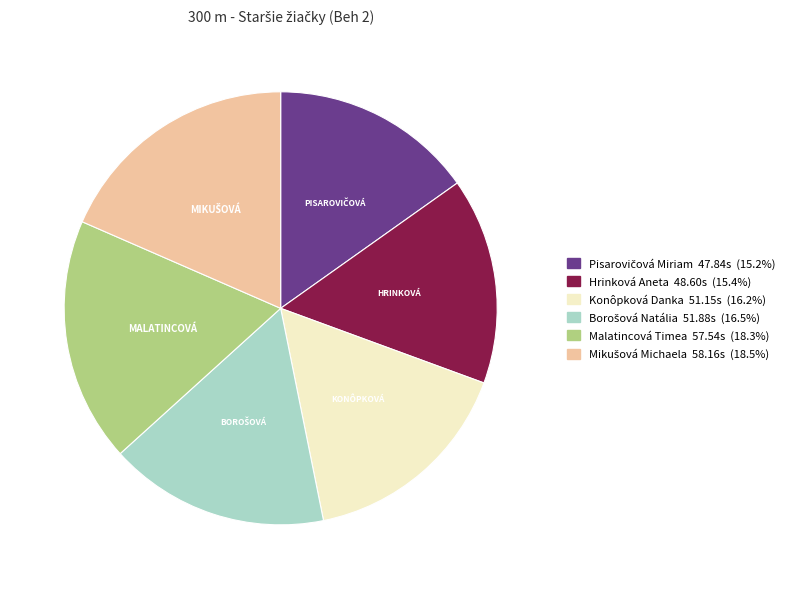

Approximately how many times larger is the value at Malatincová Timea 57.54s (18.3%) compared to Hrinková Aneta 48.60s (15.4%)?

1.2